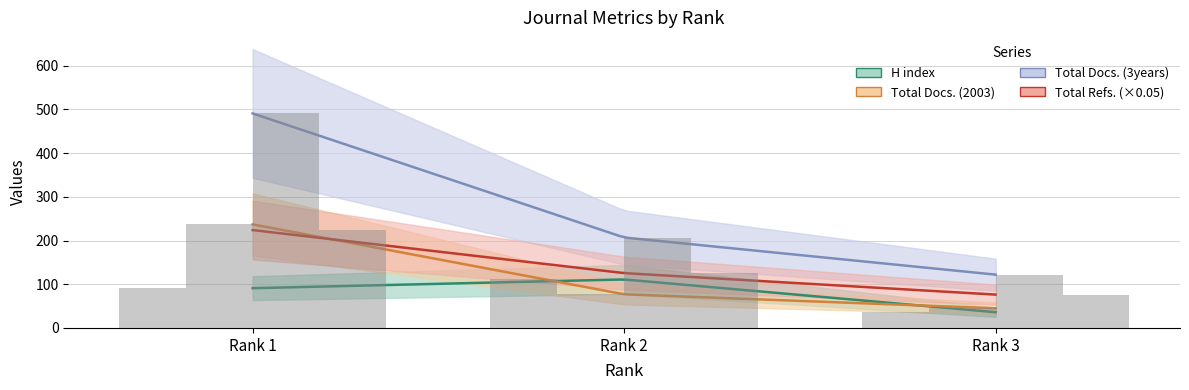

The value of Total Docs. (3years) at Rank 1 is 652.3. True or false?

False